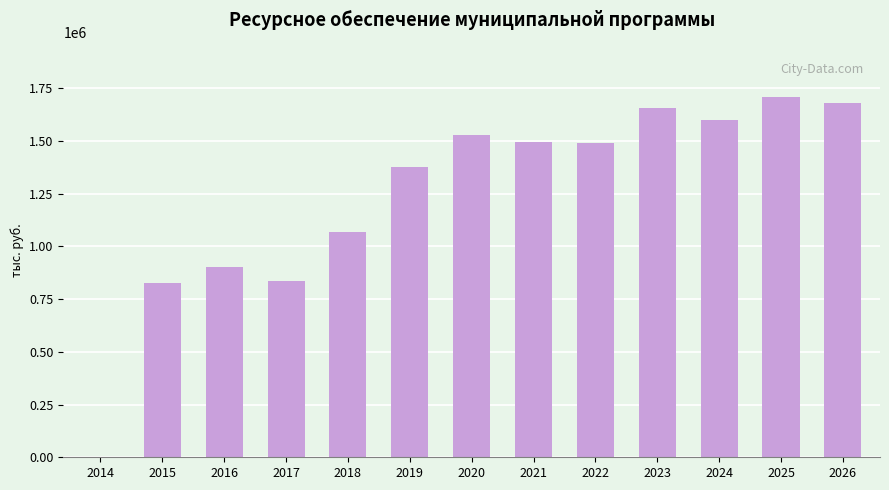

Are the bars horizontal?

No